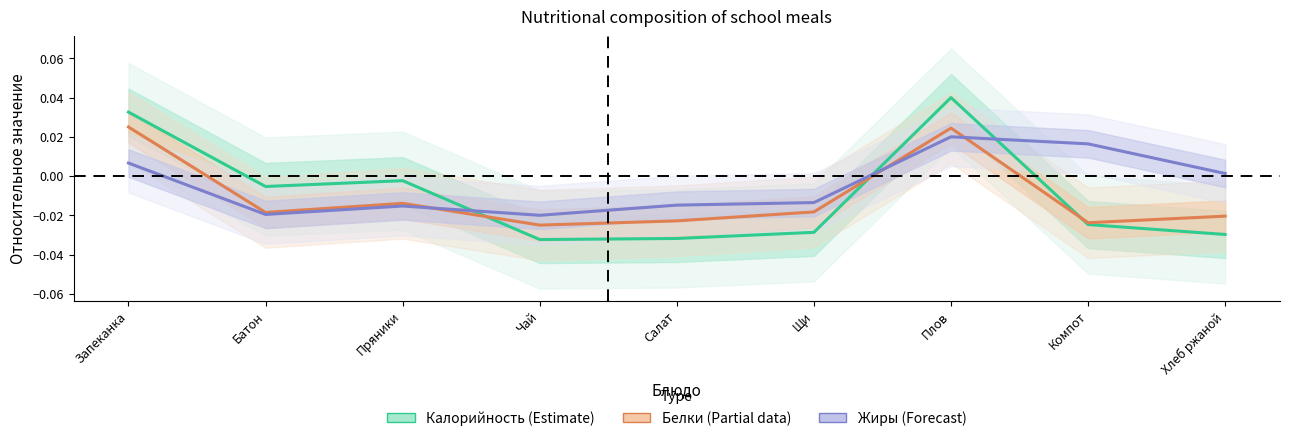

Rank the series at Щи from highest to lowest value.

Жиры (Forecast), Белки (Partial), Калорийность (Estimate)